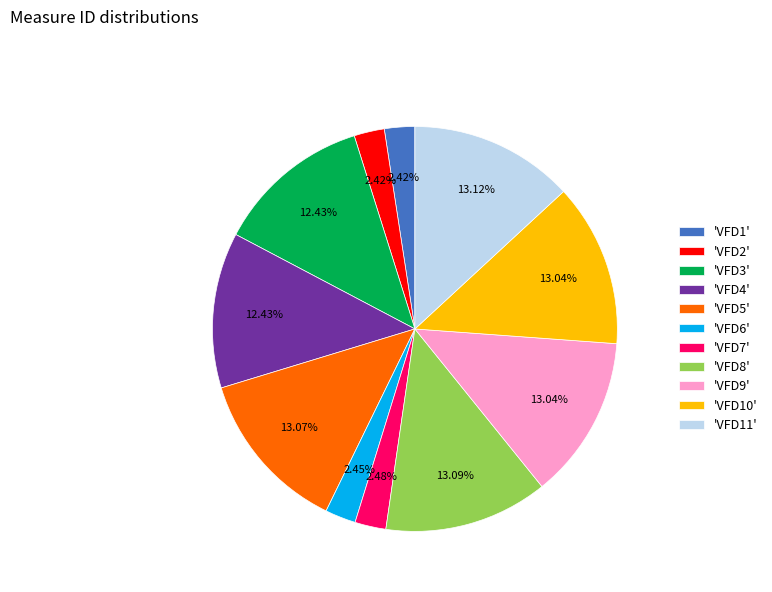

To the nearest percent, what is the difference between the largest and smallest slice percentages?

11%